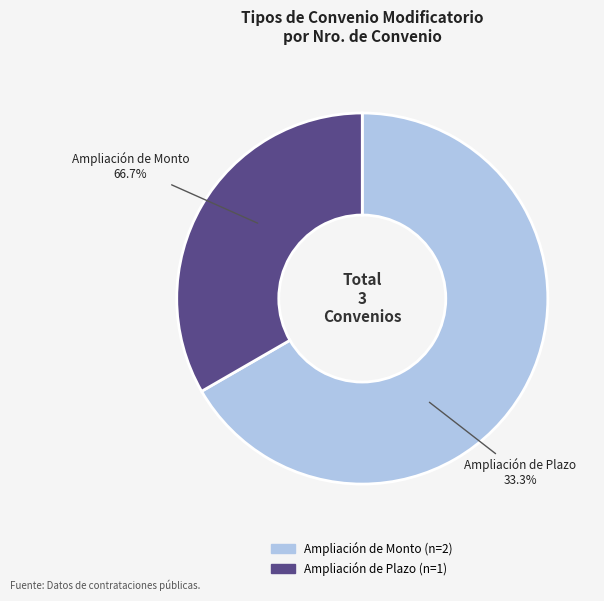

To the nearest percent, what portion does Ampliación de Monto represent?

67%